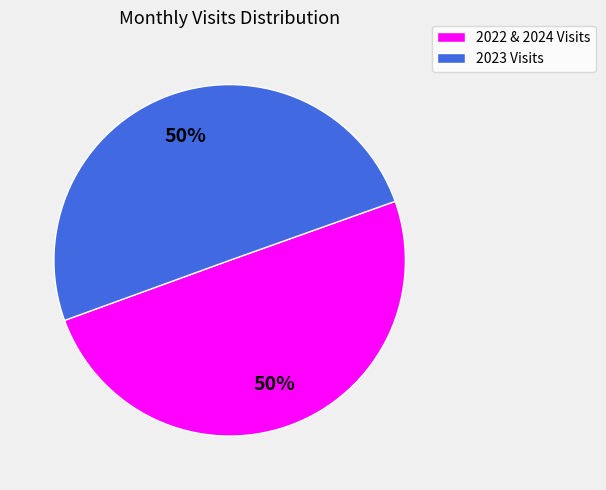

Count the number of slices in the pie.

2